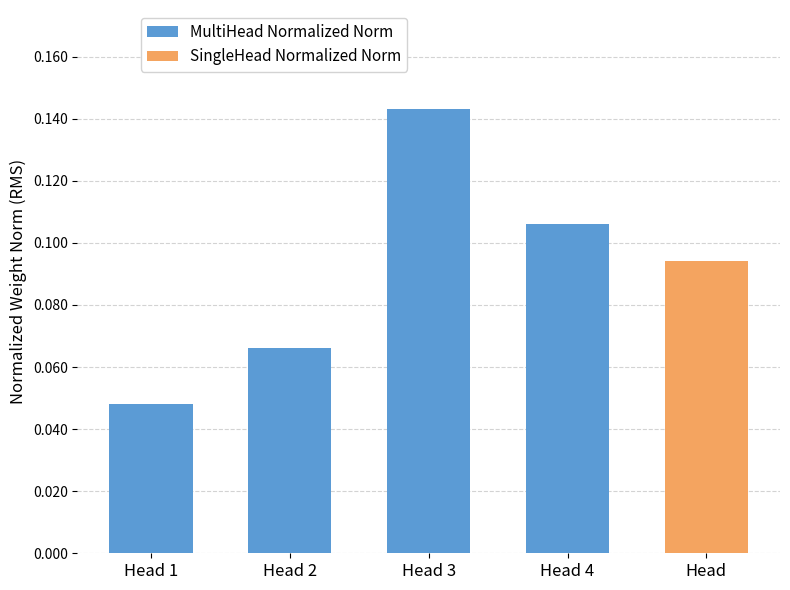

Are the bars grouped side by side (vs. stacked)?

No